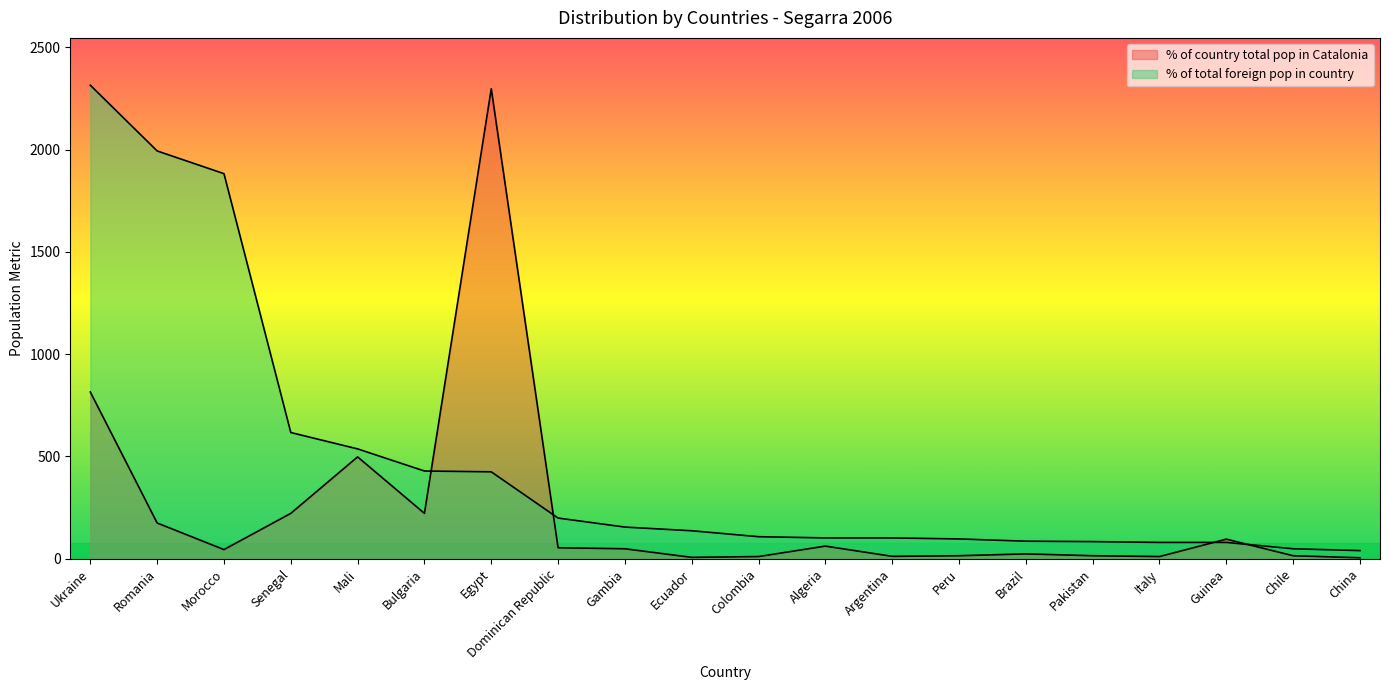

Rank the categories by % of total foreign pop in country value from lowest to highest.

China, Chile, Italy, Guinea, Pakistan, Brazil, Peru, Algeria, Argentina, Colombia, Ecuador, Gambia, Dominican Republic, Egypt, Bulgaria, Mali, Senegal, Morocco, Romania, Ukraine